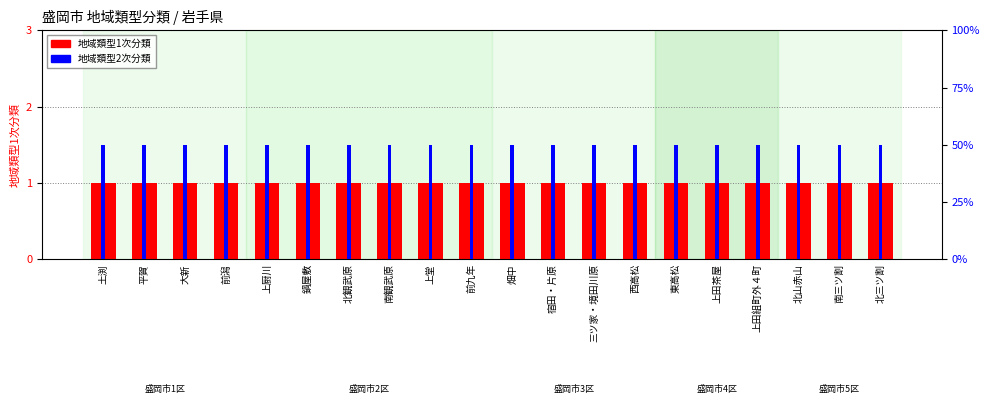

What is the difference between the highest and lowest values at 平賀?

1